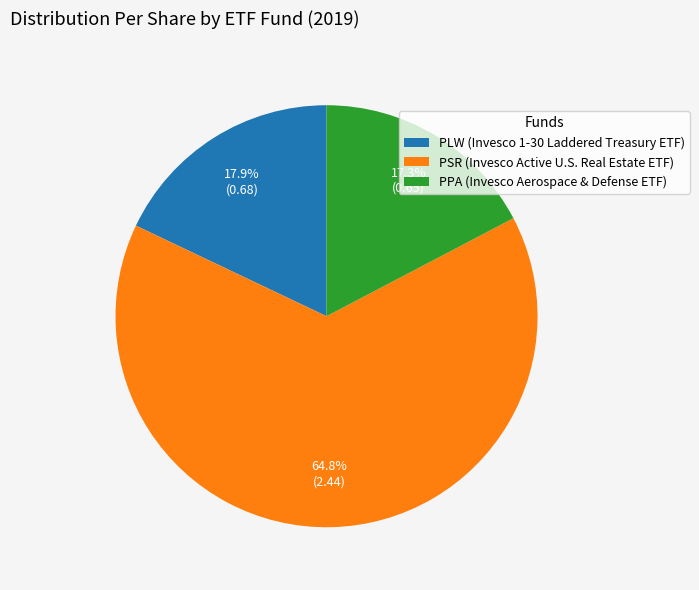

Is there a majority slice in this chart?

Yes